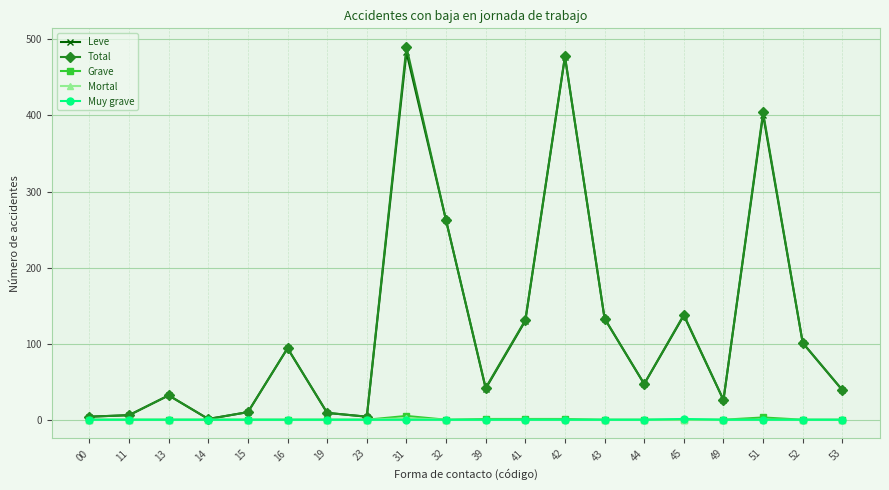

What is the maximum value for Leve?

483